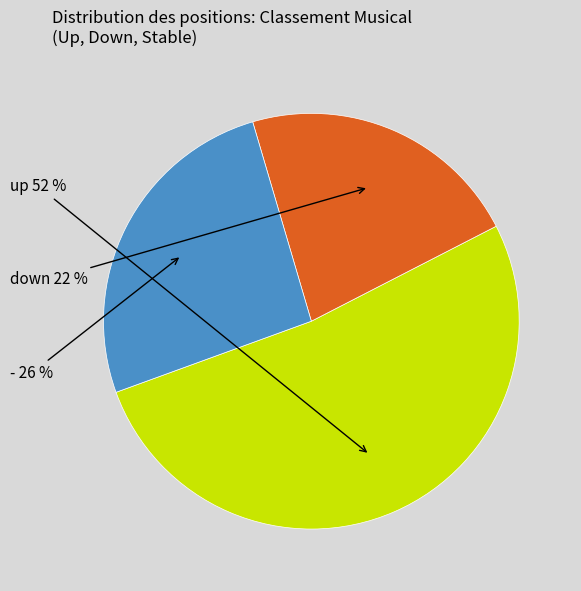

Rank the categories by value from highest to lowest.

up, -, down